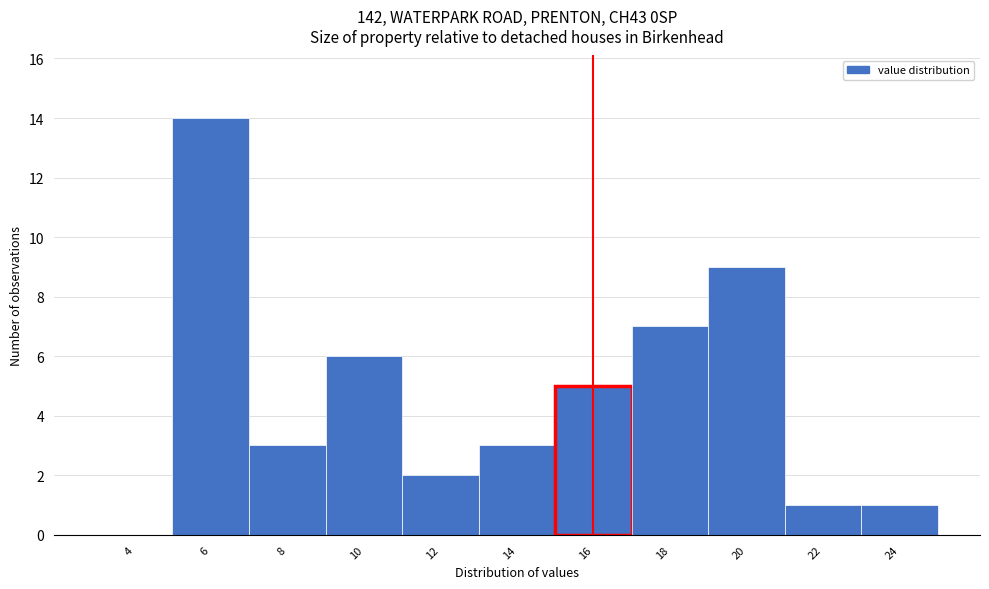

Reading right to left, transcribe all the data shown in this chart.

24=1	22=1	20=9	18=7	16=5	14=3	12=2	10=6	8=3	6=14	4=0